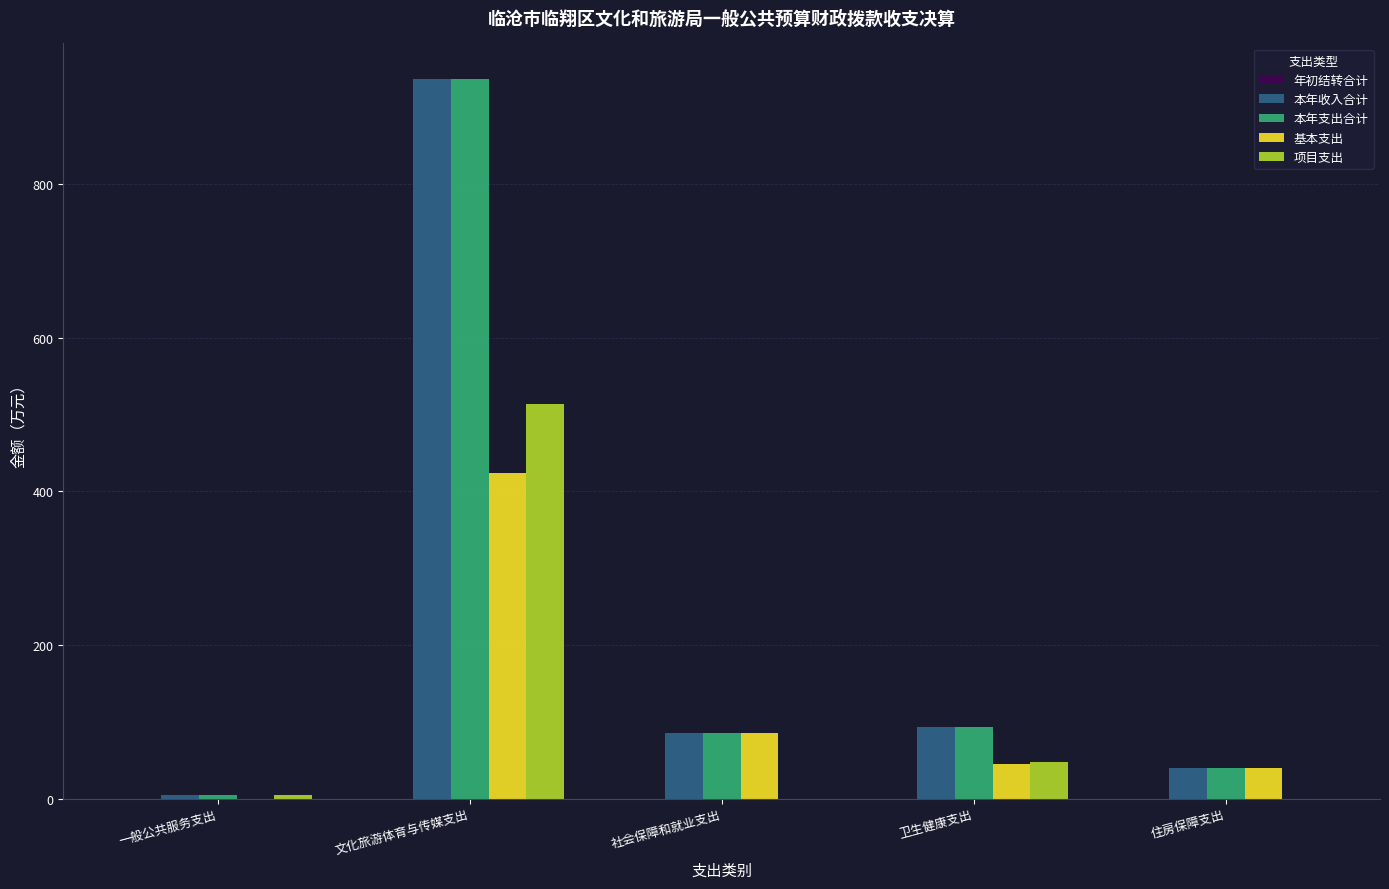

Between 一般公共服务支出 and 社会保障和就业支出, which series saw the biggest shift?

基本支出